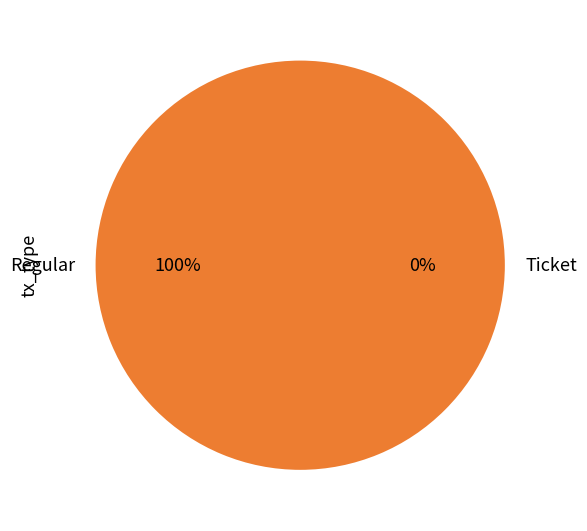

Is Ticket the majority of the pie?

No